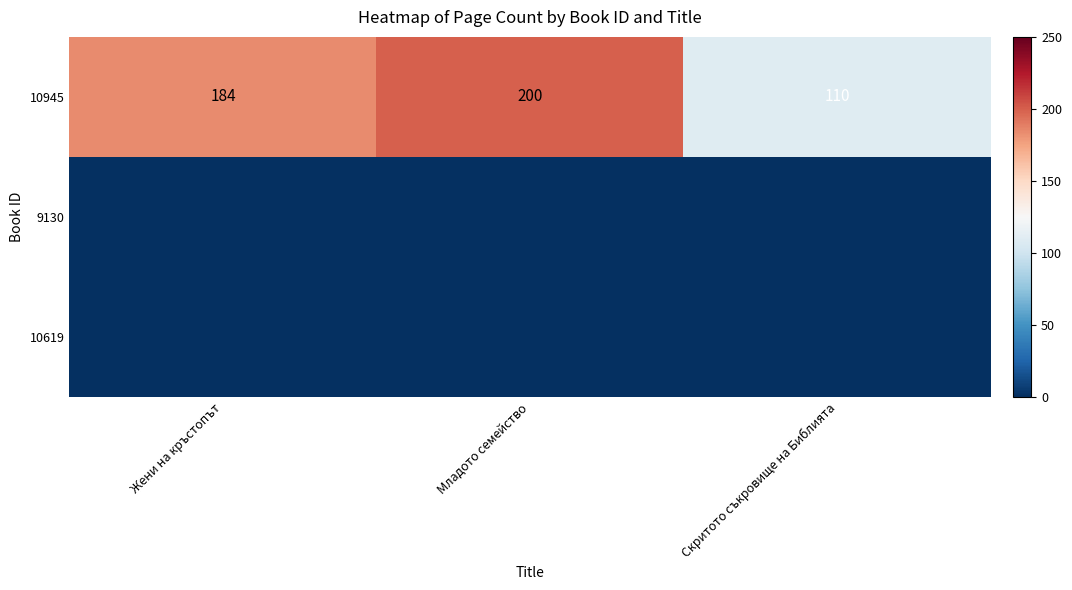

Is it true that 10945 equals 241 at Жени на кръстопът?

False